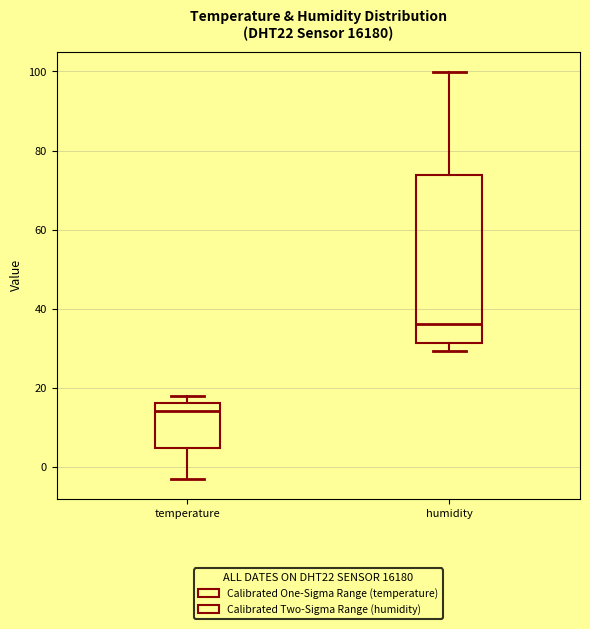

Comparing the boxes themselves (not the whiskers), which one is the tallest?

humidity